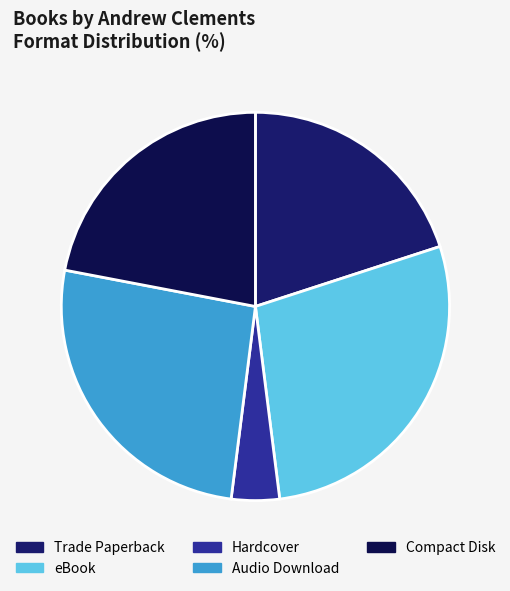

What percentage is the eBook slice, to the nearest percent?

28%